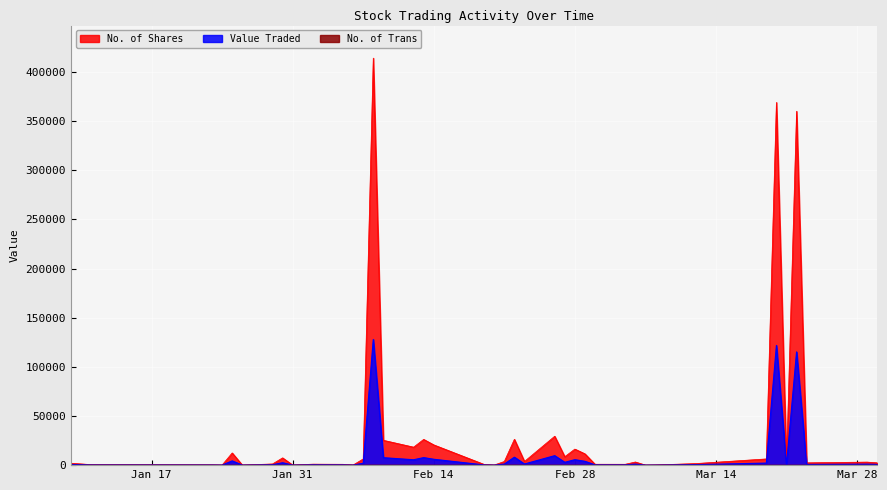

What are all the series names shown in the legend?

Value Traded, No. of Shares, No. of Trans